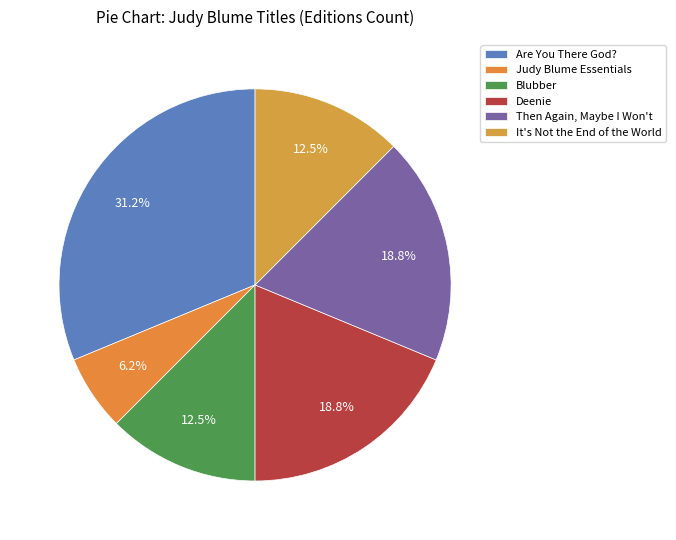

Count the number of slices in the pie.

6